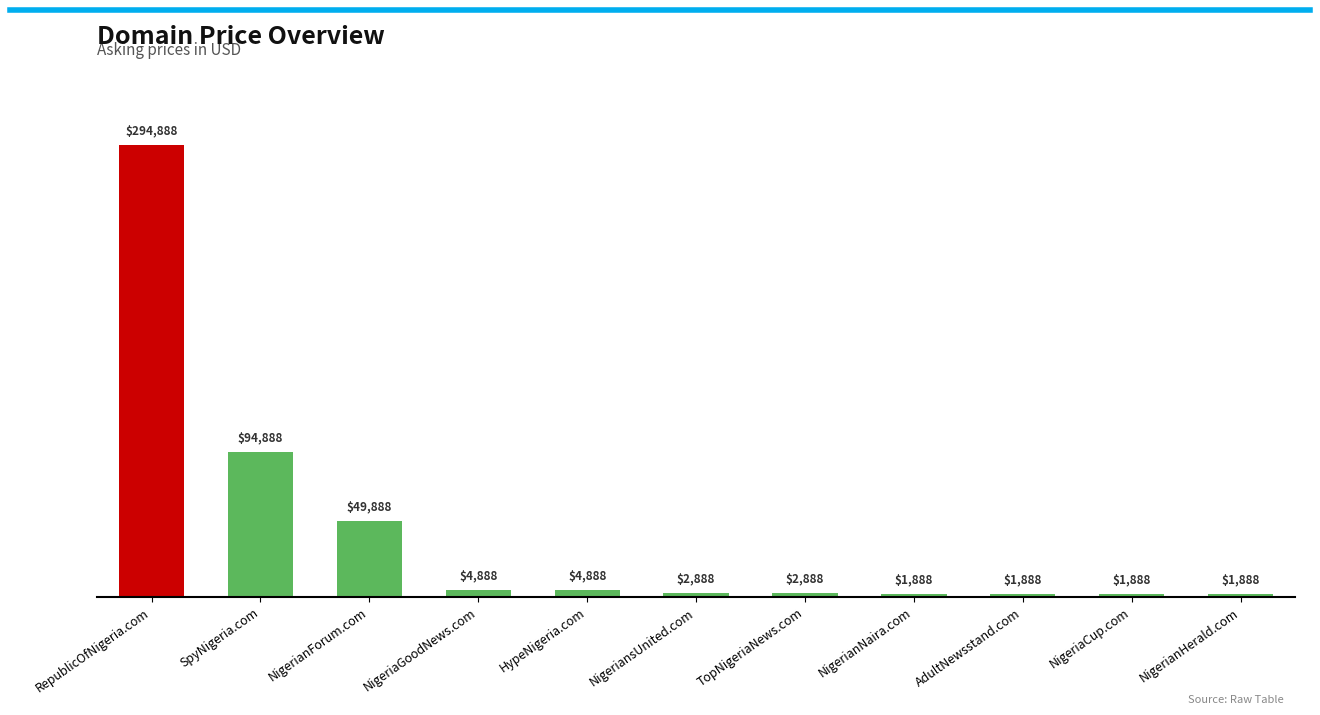

What value does the data have at NigerianNaira.com, to the nearest 100?

1900